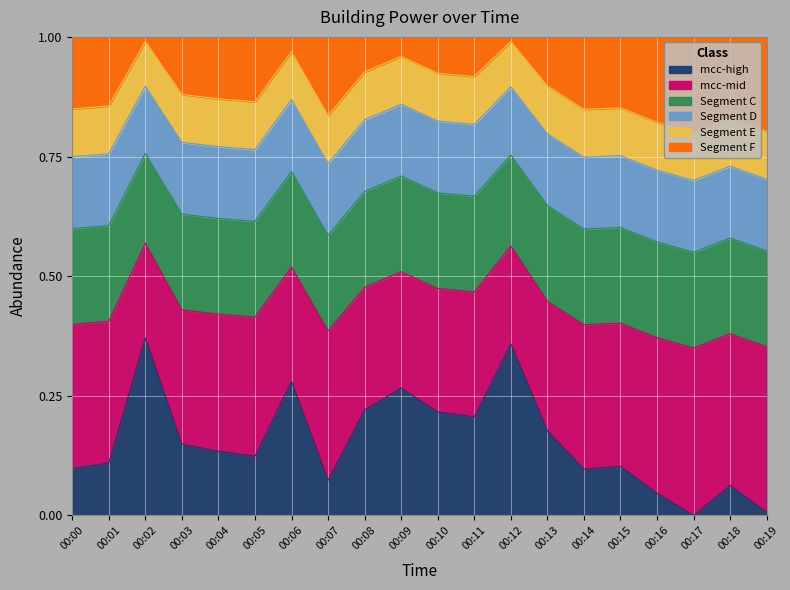

How many points are lower than both their immediate neighbors (excluding endpoints)?

5